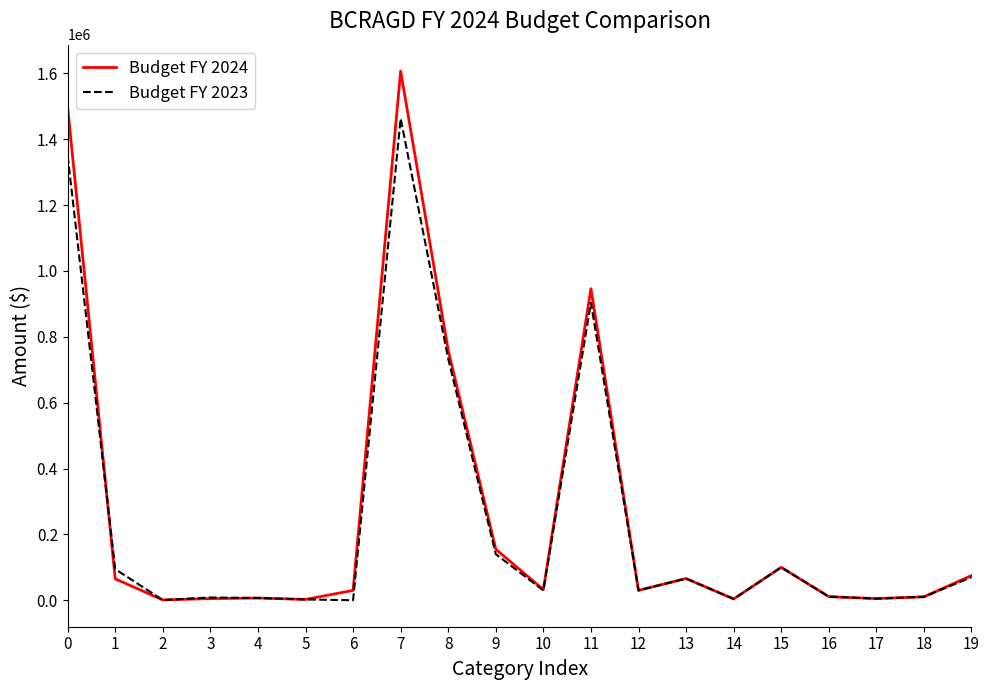

What is the spread (max minus min) of values at 0?

146654.9